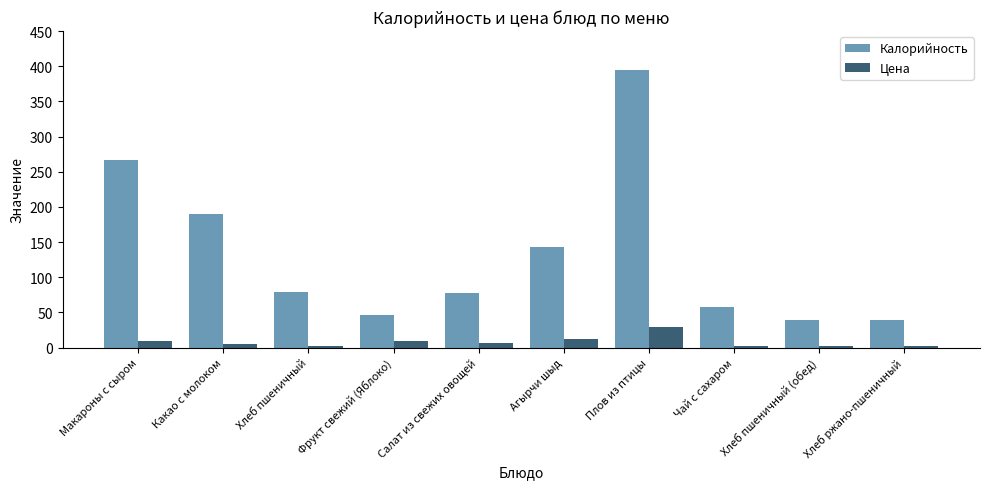

List the series in order of their overall mean, highest first.

Калорийность, Цена